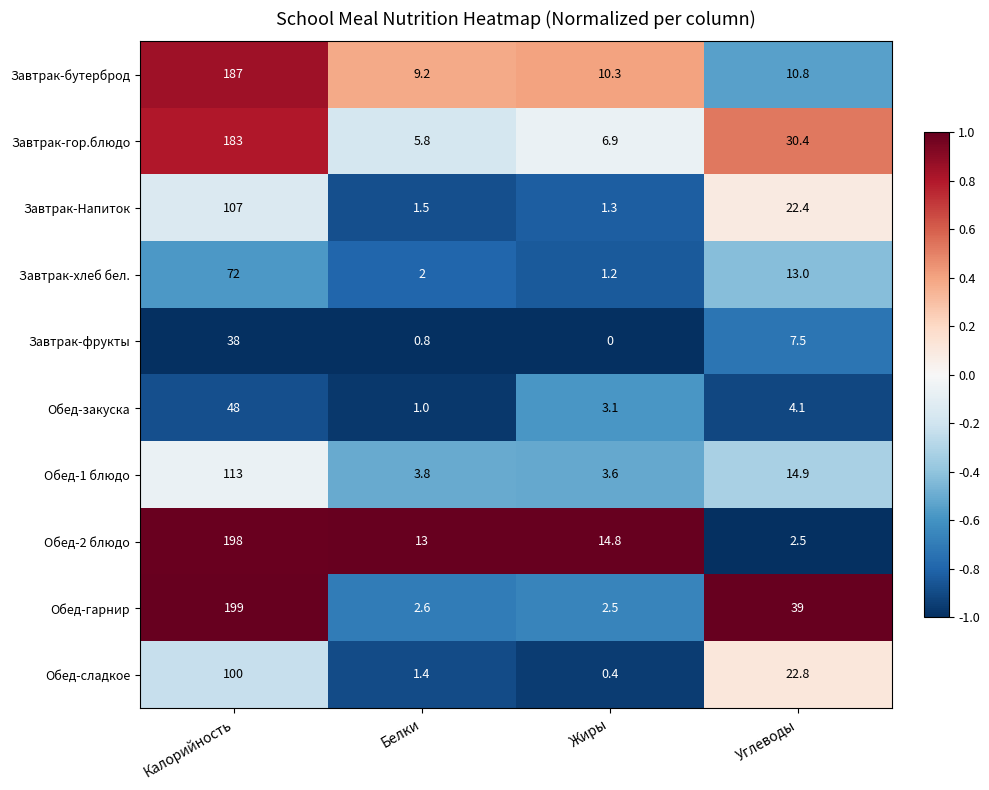

What is the spread (max minus min) of values at Калорийность?

161.0